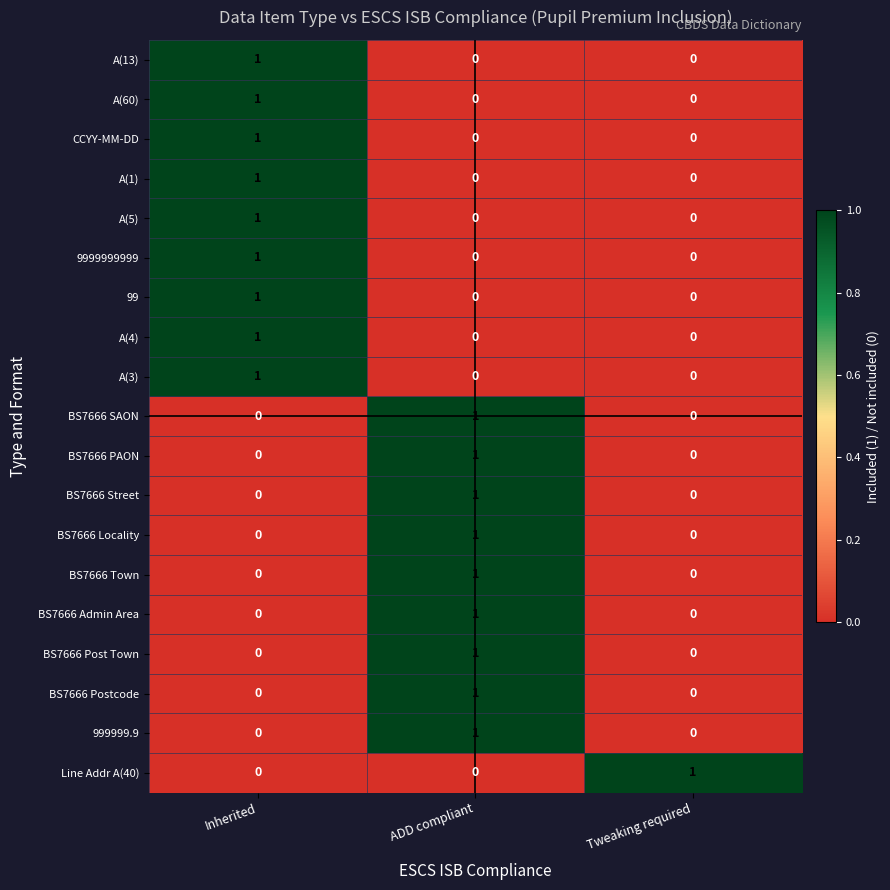

At how many categories does at least one series exceed 0?

3